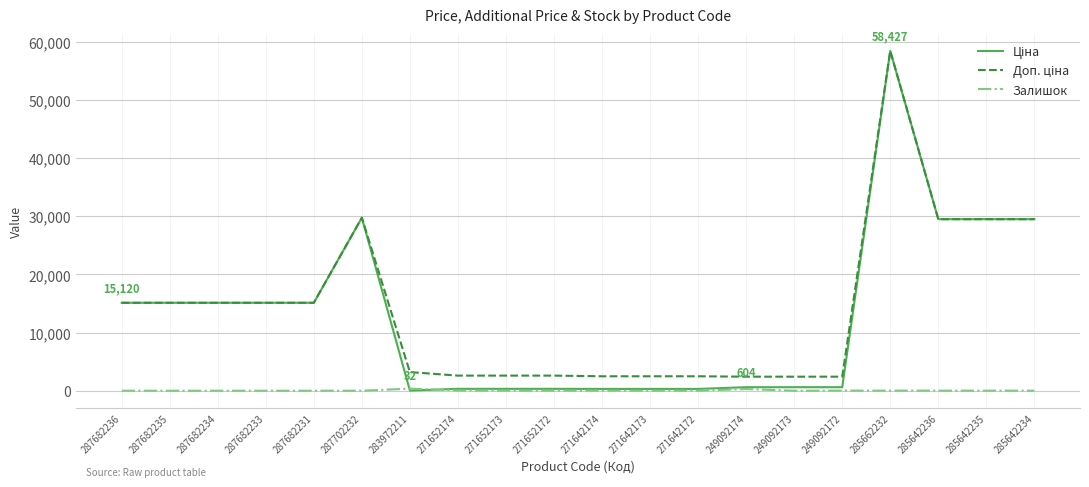

Which label corresponds to the largest value in the chart?

285662232